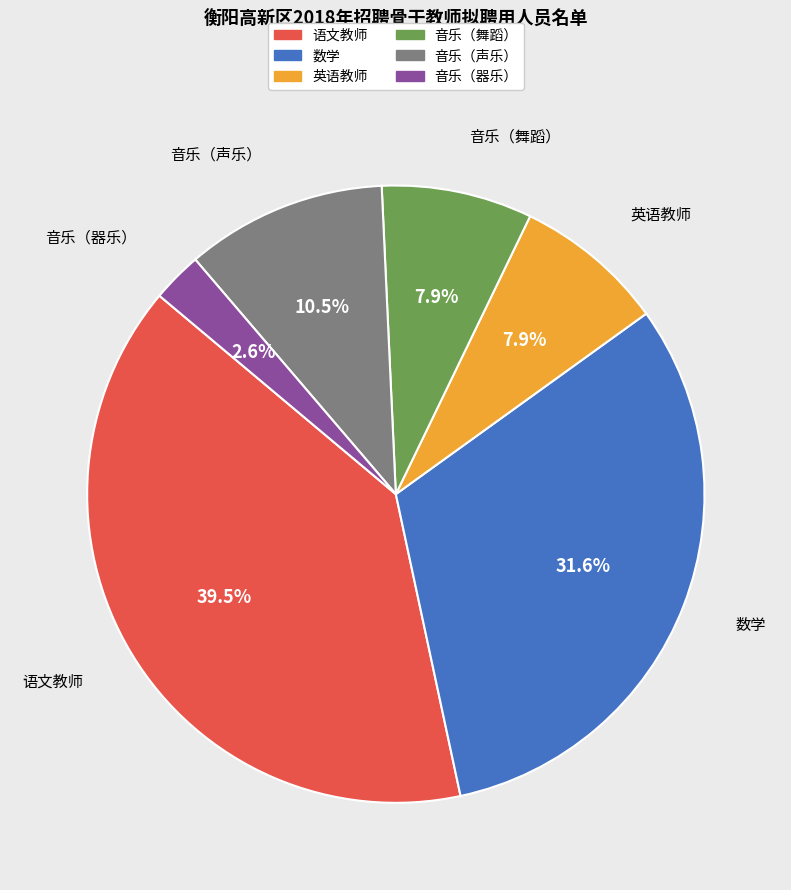

What is the largest slice in the pie chart?

语文教师